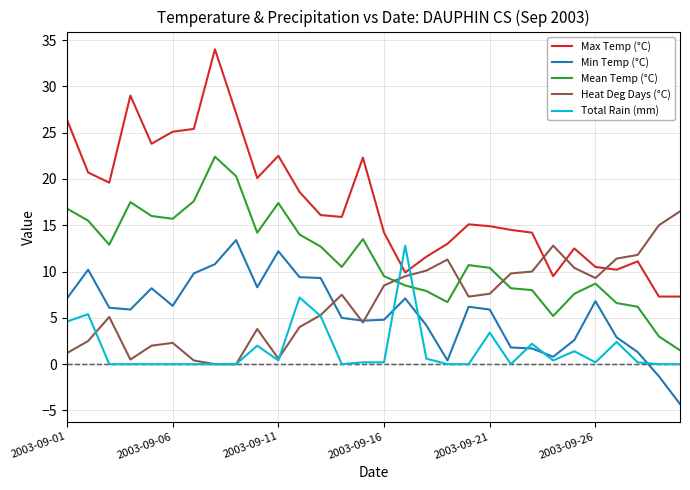

What is the difference between the maximum and minimum values in the Min Temp (°C) series?

17.7